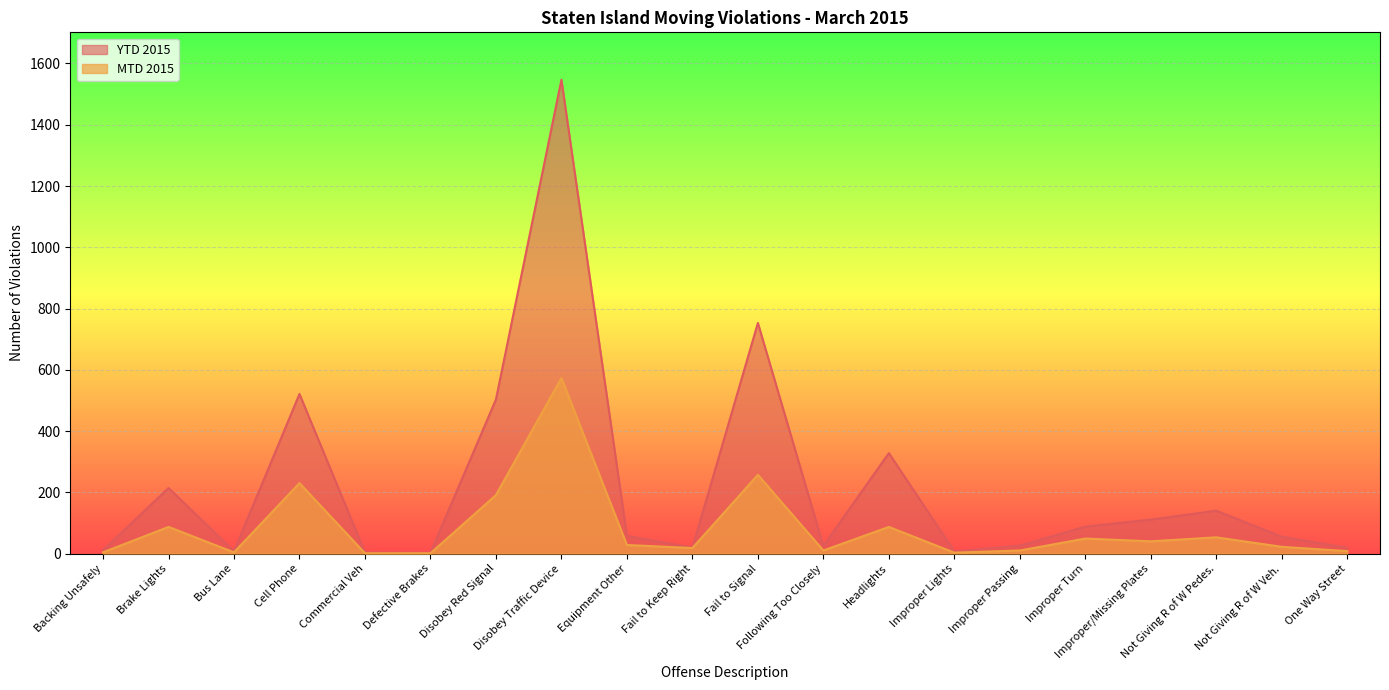

How many interior local peaks does the MTD 2015 series have?

7